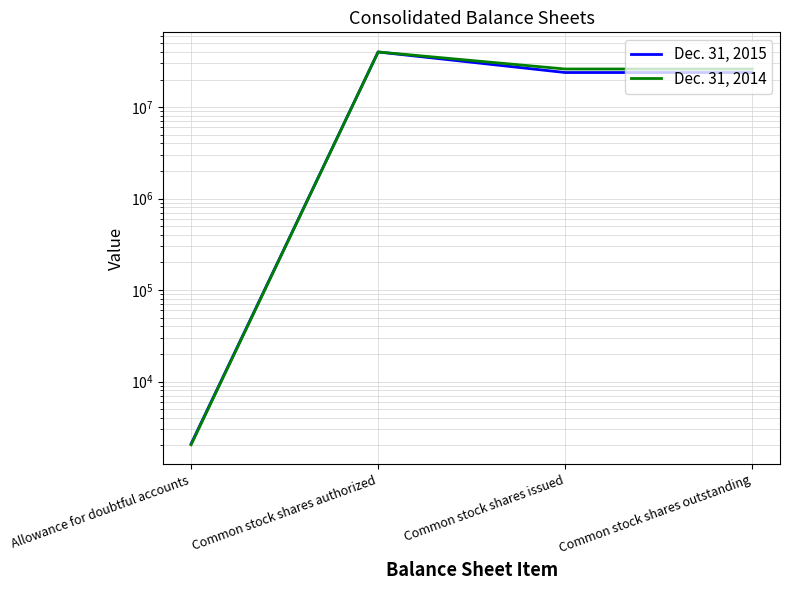

At which label does Dec. 31, 2014 first exceed 26051000?

Common stock shares authorized